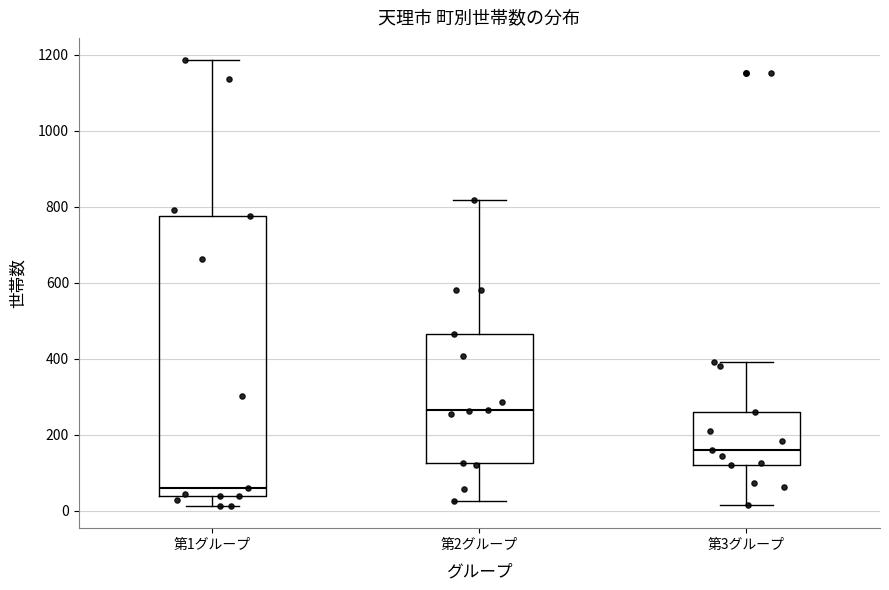

Reading left to right, read every box against the y-axis: the position of its median line, the range the box covers, and the ends of its whiskers. The values are not printed on the chart, so give them approximately, as read against the axis.

第1グループ: median 60, box 40 to 780, whiskers 20 to 1180
第2グループ: median 260, box 120 to 460, whiskers 20 to 820
第3グループ: median 160, box 120 to 260, whiskers 20 to 400